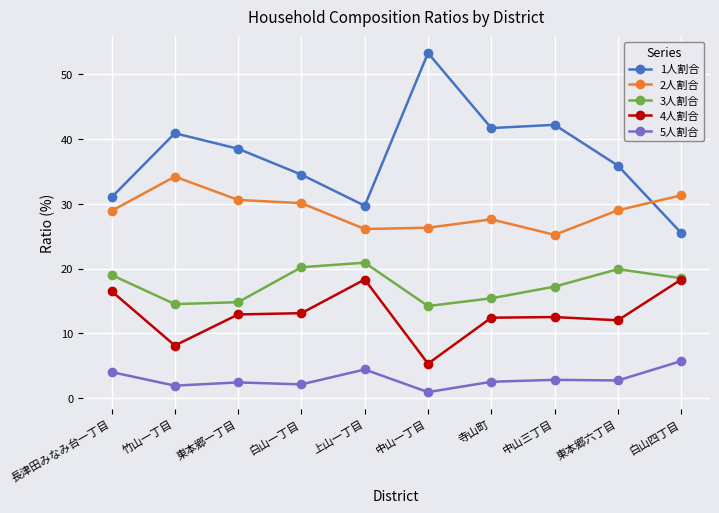

True or false: 2人割合 and 4人割合 intersect in this chart.

False